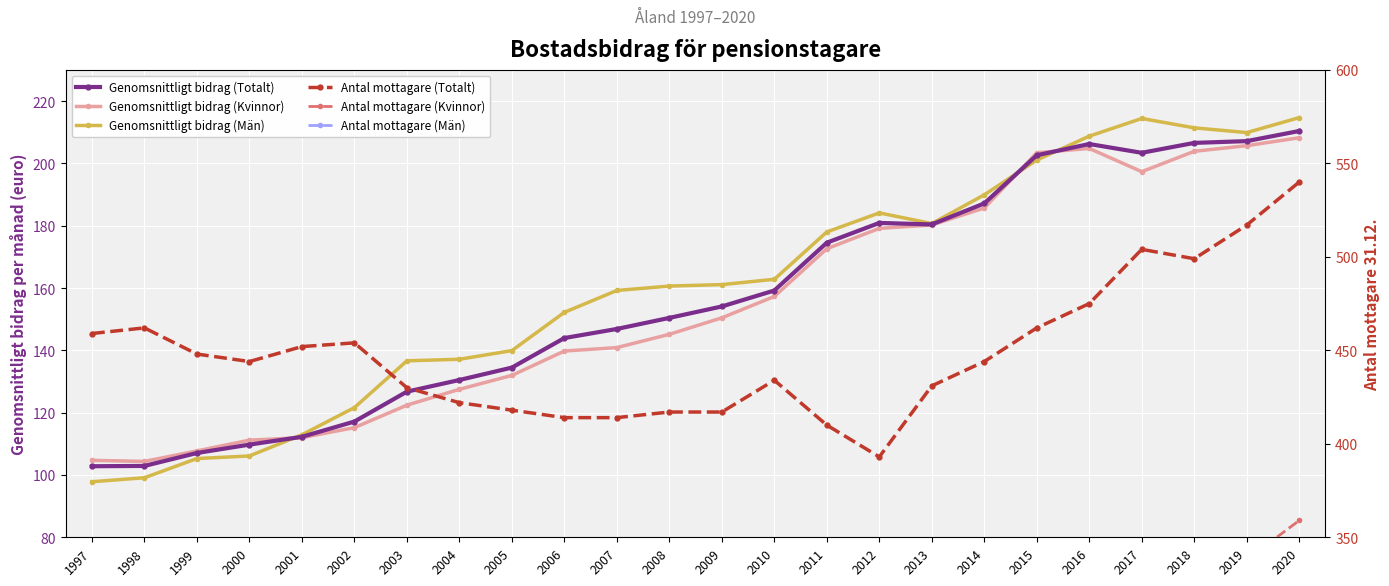

The value of Genomsnittligt bidrag (Totalt) at 2004 is 130.5. True or false?

True